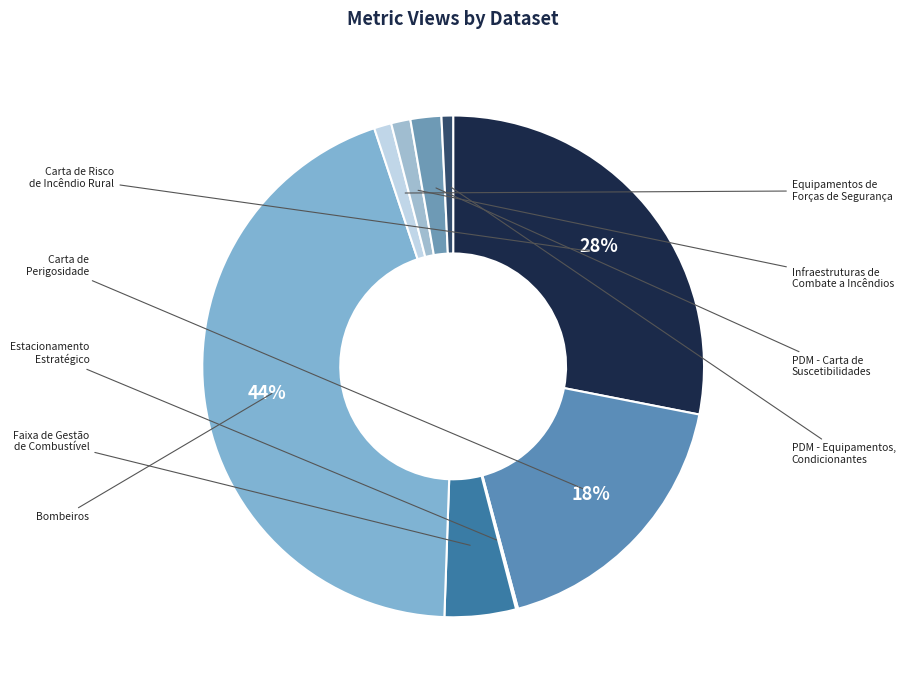

Does Faixa de Gestão de Combustível represent more than half of the total?

No